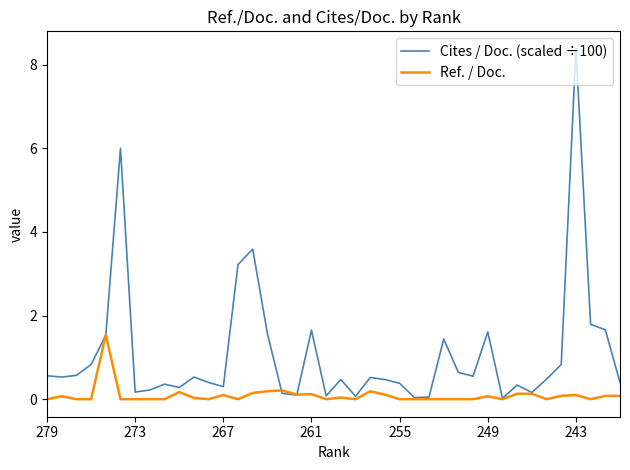

What is the difference between the maximum and second lowest values in the Ref. / Doc. series?

1.5